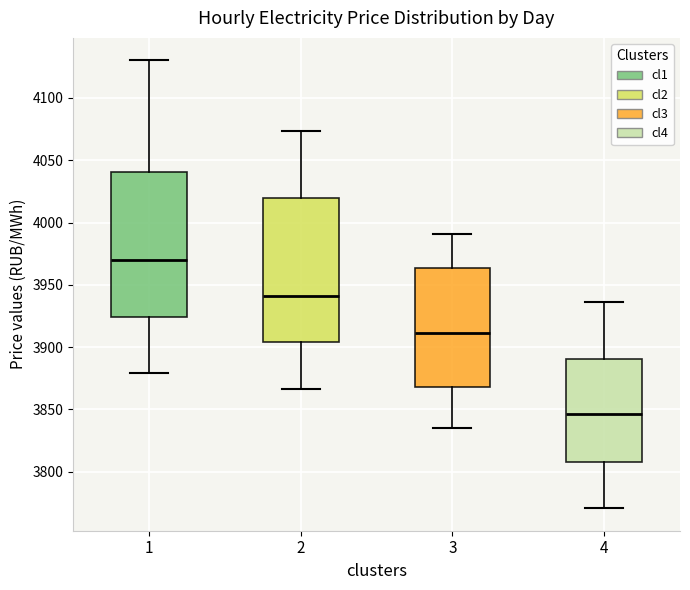

Which box's median line is the highest?

1